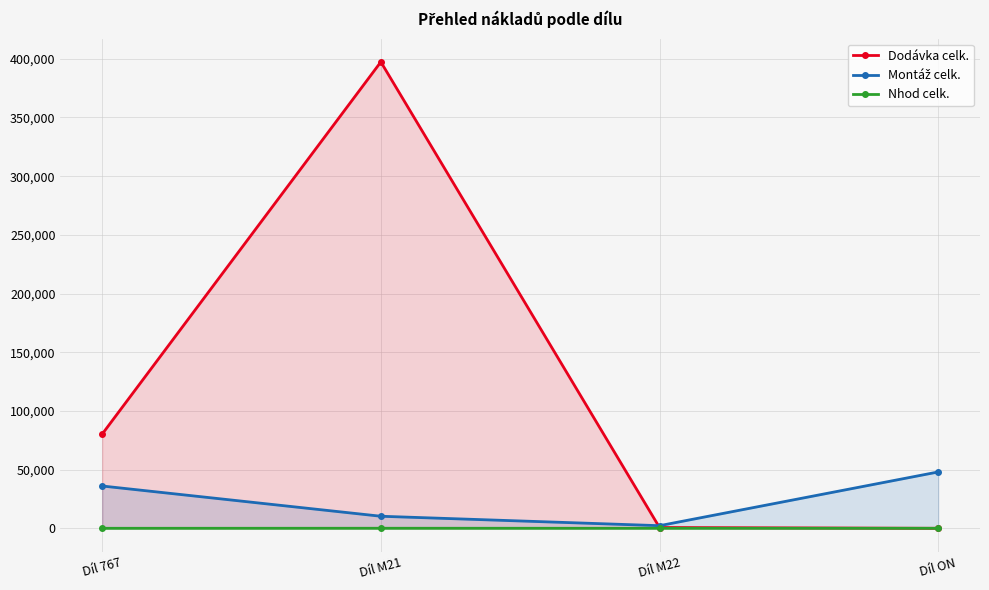

How many values in the Nhod celk. series exceed 5?

2